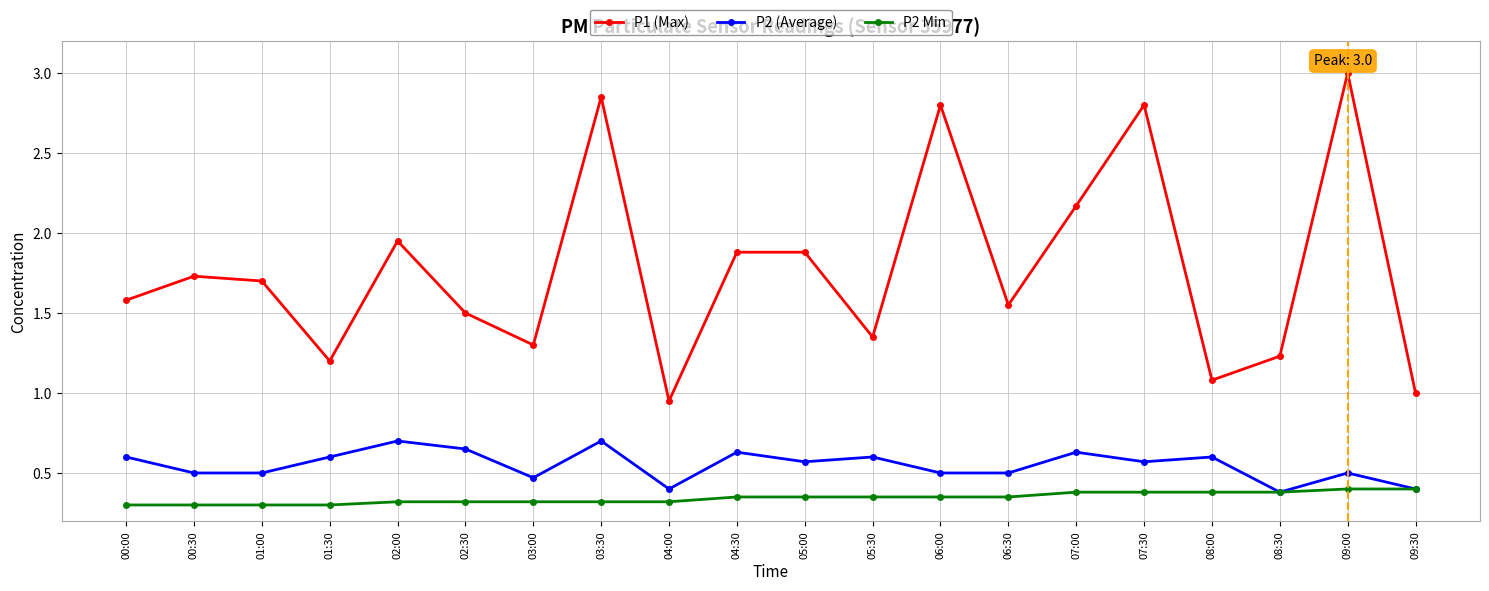

What position from the left is 00:30?

2